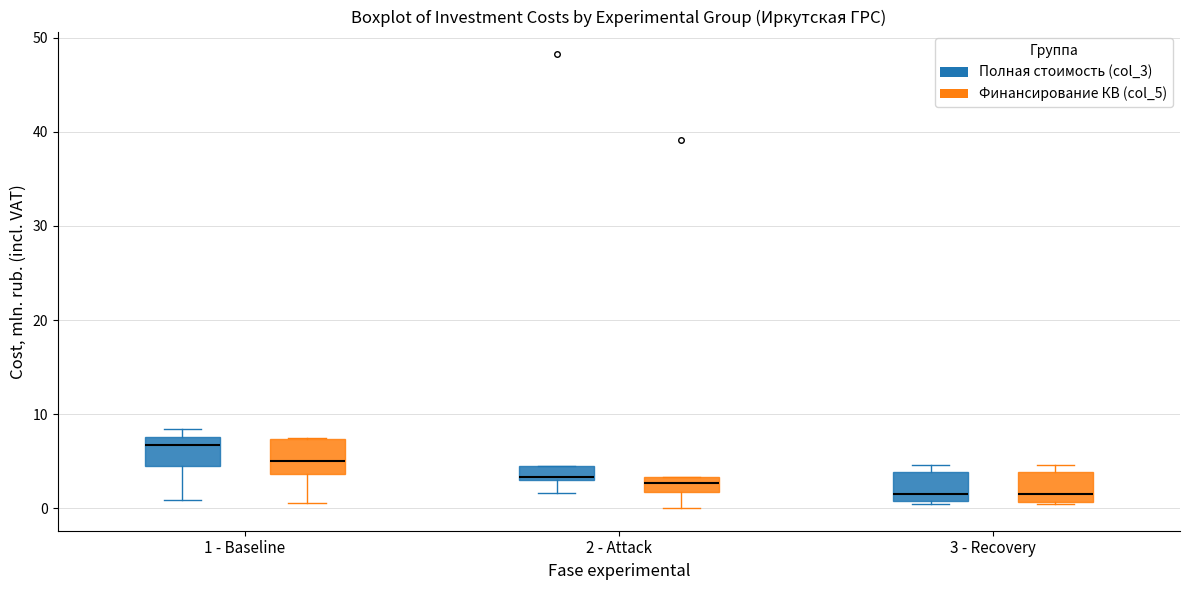

Reading left to right, transcribe this box plot: for each box, give where its median line is, the range the box spans, and where its two whiskers end, as read against the y-axis. The values are not printed on the chart, so give them approximately, as read against the axis.

1 - Baseline (Полная стоимость (col_3)): median 7, box 4 to 8, whiskers 1 to 8 (just above the box's upper edge)
1 - Baseline (Финансирование КВ (col_5)): median 5, box 4 to 7, whiskers 1 to 7
2 - Attack (Полная стоимость (col_3)): median 3 (just above the box's lower edge), box 3 to 5, whiskers 2 to 5
2 - Attack (Финансирование КВ (col_5)): median 3 (inside the box), box 2 to 3, whiskers 0 to 3
3 - Recovery (Полная стоимость (col_3)): median 2, box 1 to 4, whiskers 0 to 5
3 - Recovery (Финансирование КВ (col_5)): median 2, box 1 to 4, whiskers 0 to 5